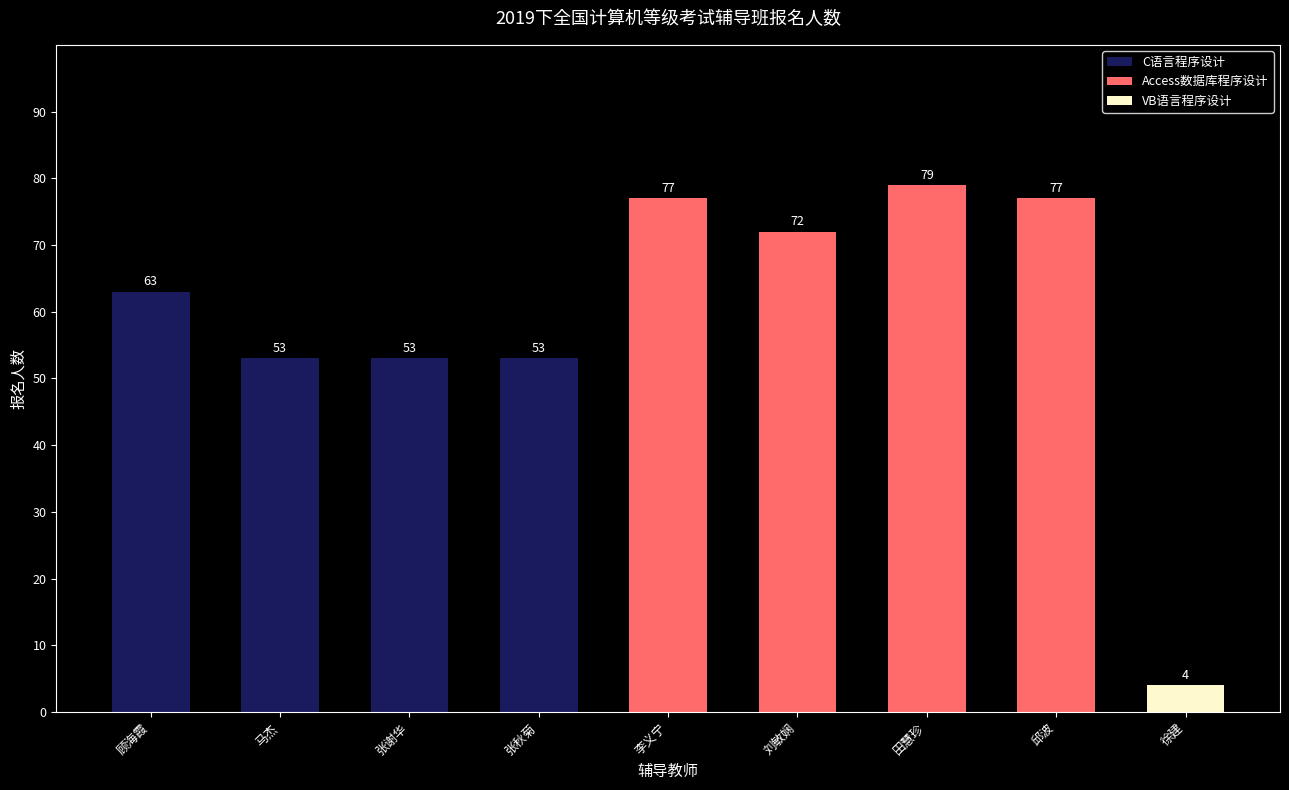

Reading left to right, what are all the values shown in this chart?

顾海霞=63	马杰=53	张谢华=53	张秋菊=53	李义宁=77	刘敏娴=72	田慧珍=79	邱波=77	徐建=4